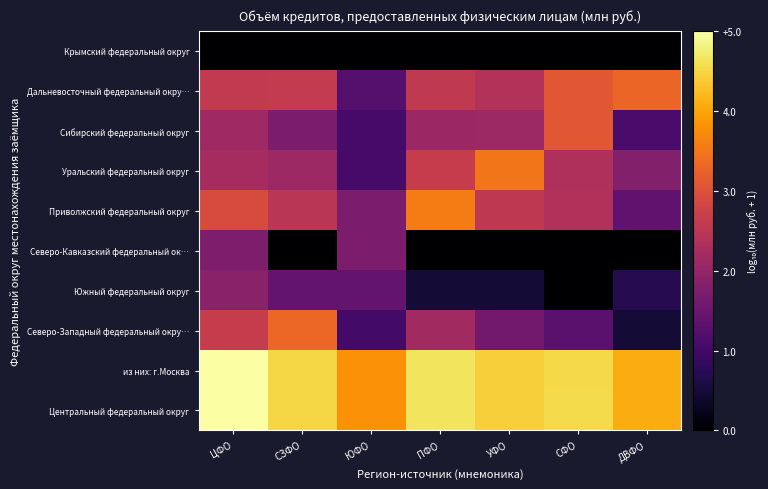

Reading left to right, transcribe all the data shown in this chart.

Центральный федеральный округ: ЦФО=5.0	СЗФО=4.6	ЮФО=3.8	ПФО=4.7	УФО=4.5	СФО=4.6	ДВФО=4.1
из них: г.Москва: ЦФО=5.0	СЗФО=4.5	ЮФО=3.8	ПФО=4.7	УФО=4.5	СФО=4.6	ДВФО=4.1
Северо-Западный федеральный окру…: ЦФО=2.7	СЗФО=3.3	ЮФО=1.0	ПФО=2.2	УФО=1.6	СФО=1.3	ДВФО=0.5
Южный федеральный округ: ЦФО=1.9	СЗФО=1.4	ЮФО=1.4	ПФО=0.5	УФО=0.5	СФО=0.0	ДВФО=0.7
Северо-Кавказский федеральный ок…: ЦФО=1.7	СЗФО=0.0	ЮФО=1.7	ПФО=0.0	УФО=0.0	СФО=0.0	ДВФО=0.0
Приволжский федеральный округ: ЦФО=2.9	СЗФО=2.5	ЮФО=1.7	ПФО=3.6	УФО=2.6	СФО=2.4	ДВФО=1.4
Уральский федеральный округ: ЦФО=2.3	СЗФО=2.1	ЮФО=1.1	ПФО=2.7	УФО=3.5	СФО=2.4	ДВФО=1.8
Сибирский федеральный округ: ЦФО=2.2	СЗФО=1.7	ЮФО=1.1	ПФО=2.1	УФО=2.1	СФО=3.1	ДВФО=1.1
Дальневосточный федеральный окру…: ЦФО=2.6	СЗФО=2.6	ЮФО=1.3	ПФО=2.6	УФО=2.4	СФО=3.1	ДВФО=3.3
Крымский федеральный округ: ЦФО=0.0	СЗФО=0.0	ЮФО=0.0	ПФО=0.0	УФО=0.0	СФО=0.0	ДВФО=0.0